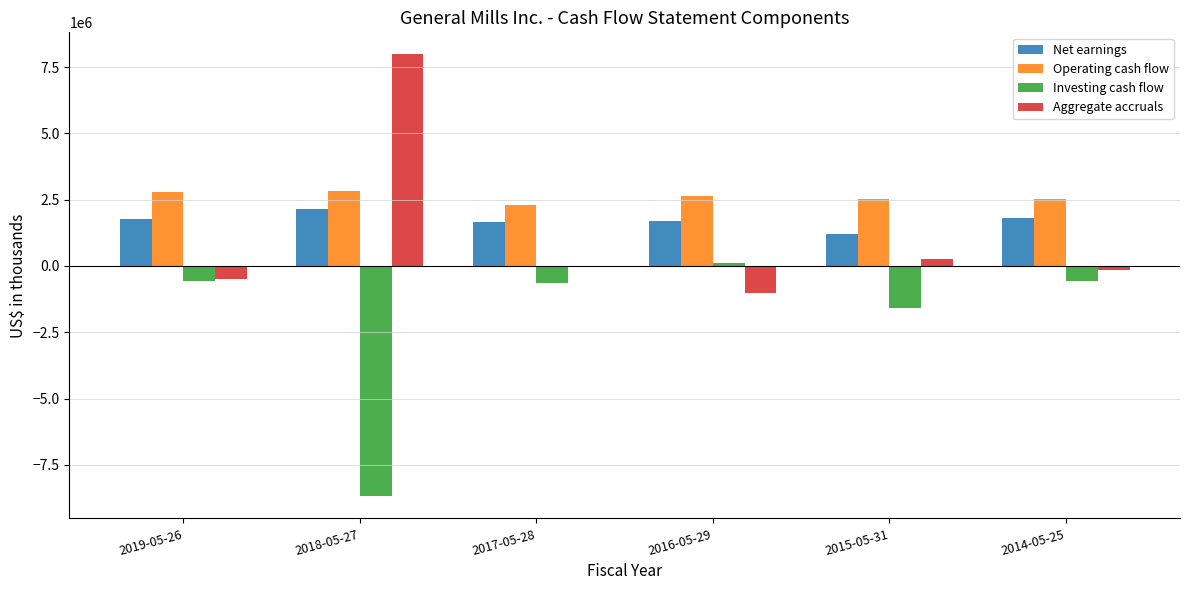

What is the approximate value of Aggregate accruals at 2017-05-28, to the nearest 50?

-8900